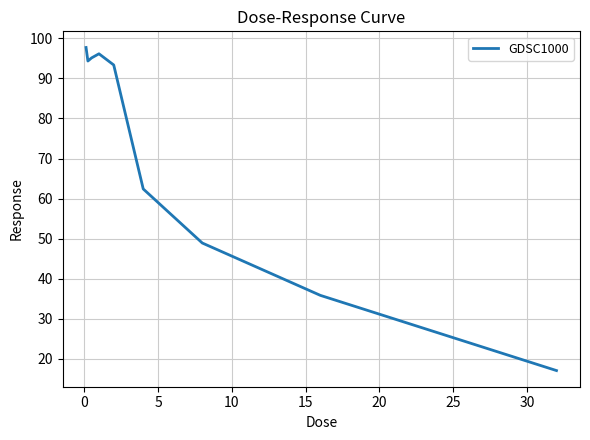

Does the chart have visible grid lines?

Yes